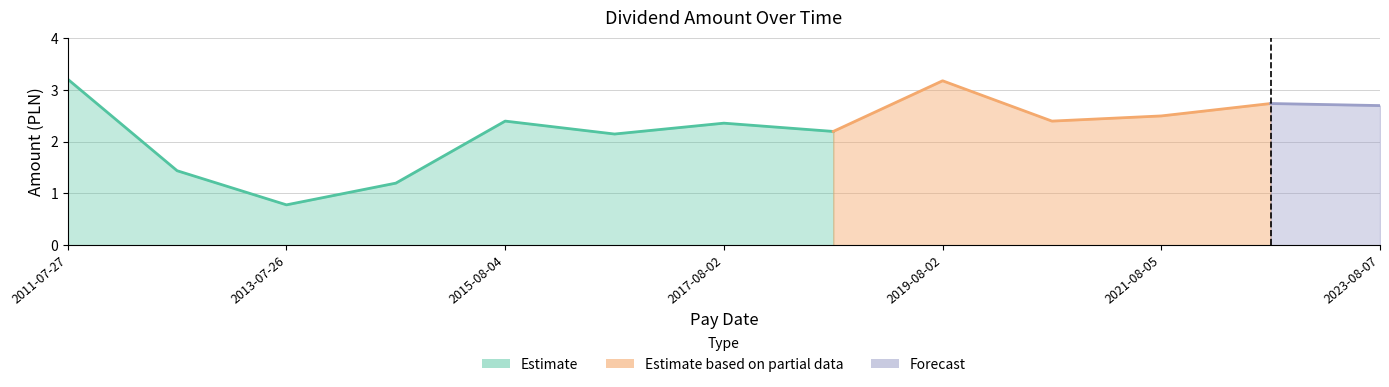

Reading left to right, list all the values displayed in this chart.

2011-07-27=3.2	2012-07-20=1.4	2013-07-26=0.8	2014-08-26=1.2	2015-08-04=2.4	2016-08-04=2.1	2017-08-02=2.4	2018-08-02=2.2	2019-08-02=3.2	2020-08-11=2.4	2021-08-05=2.5	2022-08-05=2.7	2023-08-07=2.7